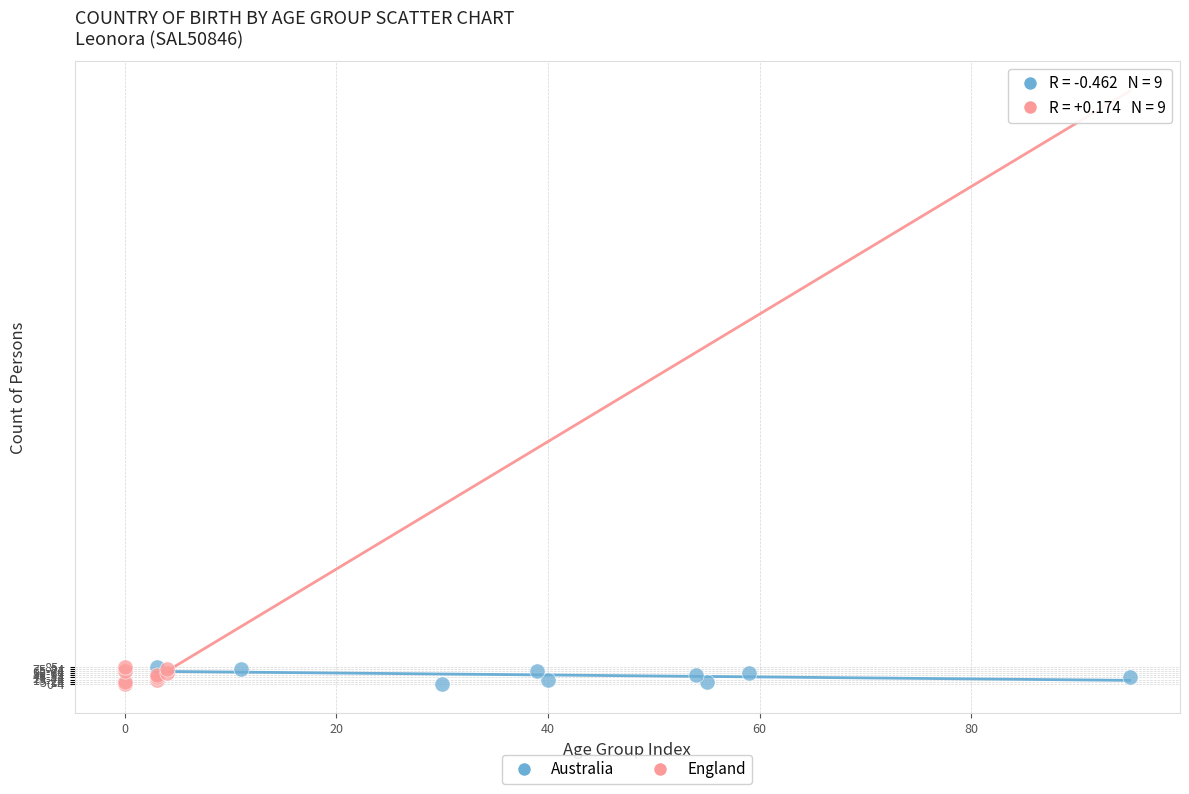

What are all the series names shown in the legend?

Australia, England